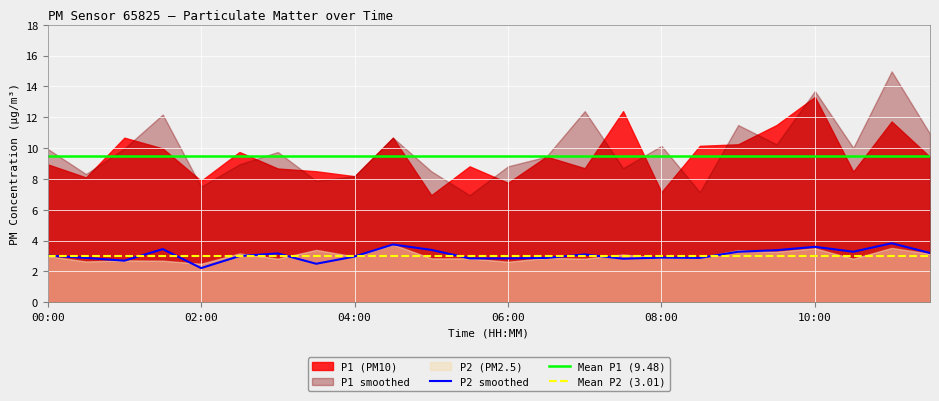

What is the maximum value for P2?

3.8